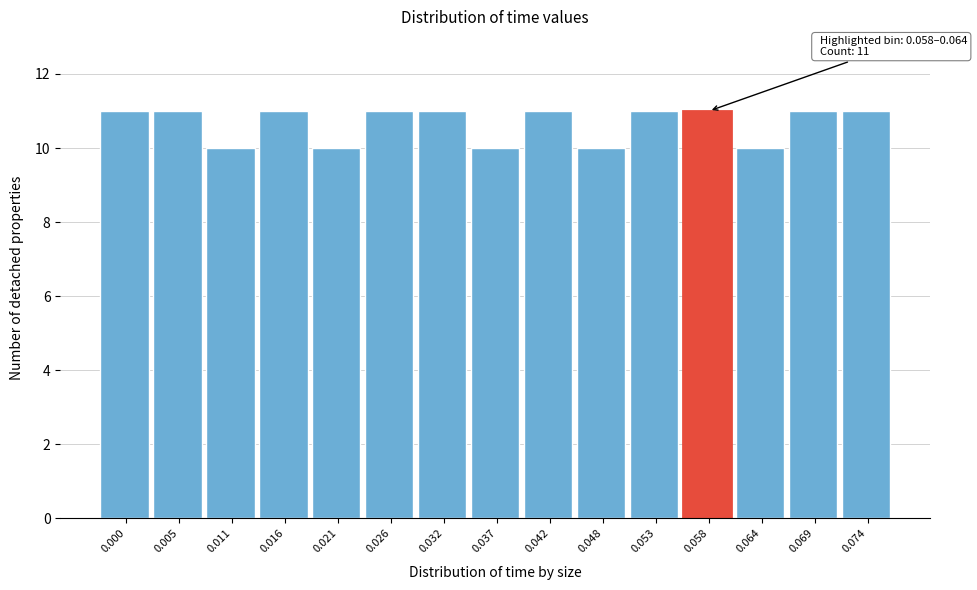

Reading left to right, transcribe all the data shown in this chart.

0.000=11	0.005=11	0.011=10	0.016=11	0.021=10	0.026=11	0.032=11	0.037=10	0.042=11	0.048=10	0.053=11	0.058=11	0.064=10	0.069=11	0.074=11